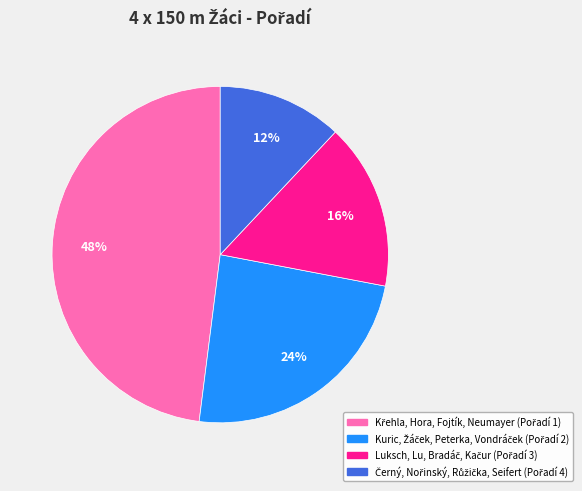

To the nearest percent, what is the difference between the largest and smallest slice percentages?

36%